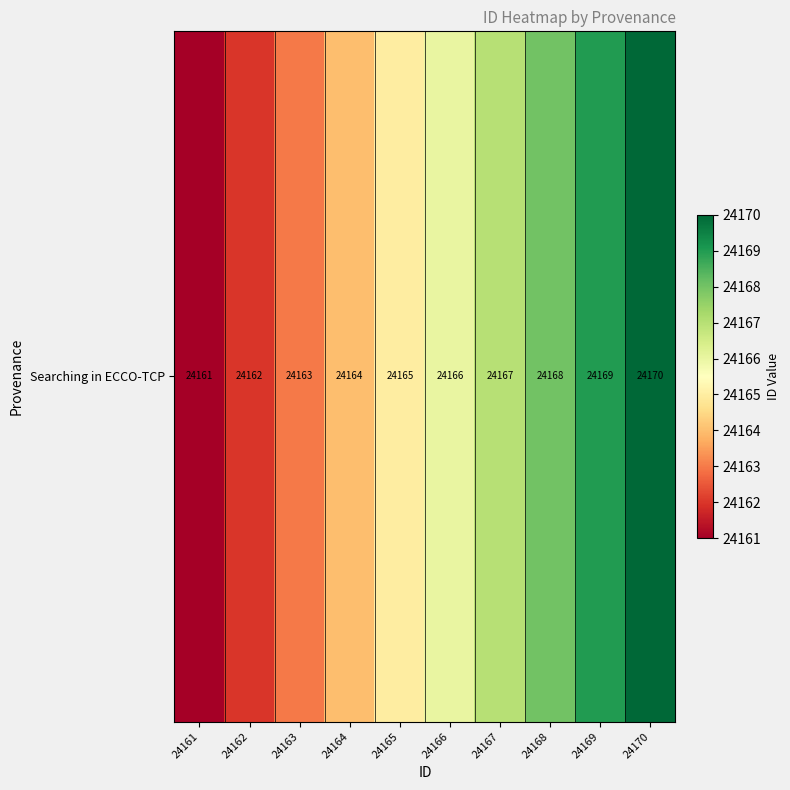

What is the difference between the maximum and minimum values?

9